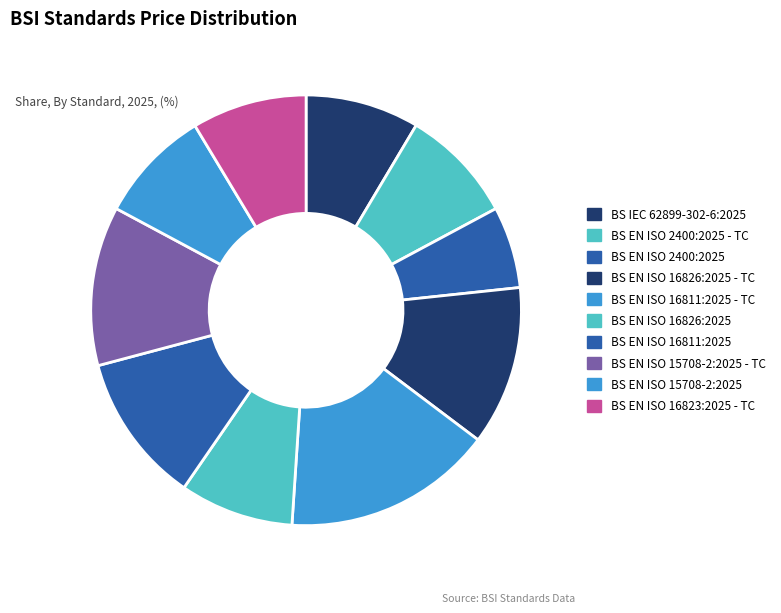

What is the ratio of the value at BS EN ISO 16811:2025 - TC to the value at BS EN ISO 16811:2025?

1.4